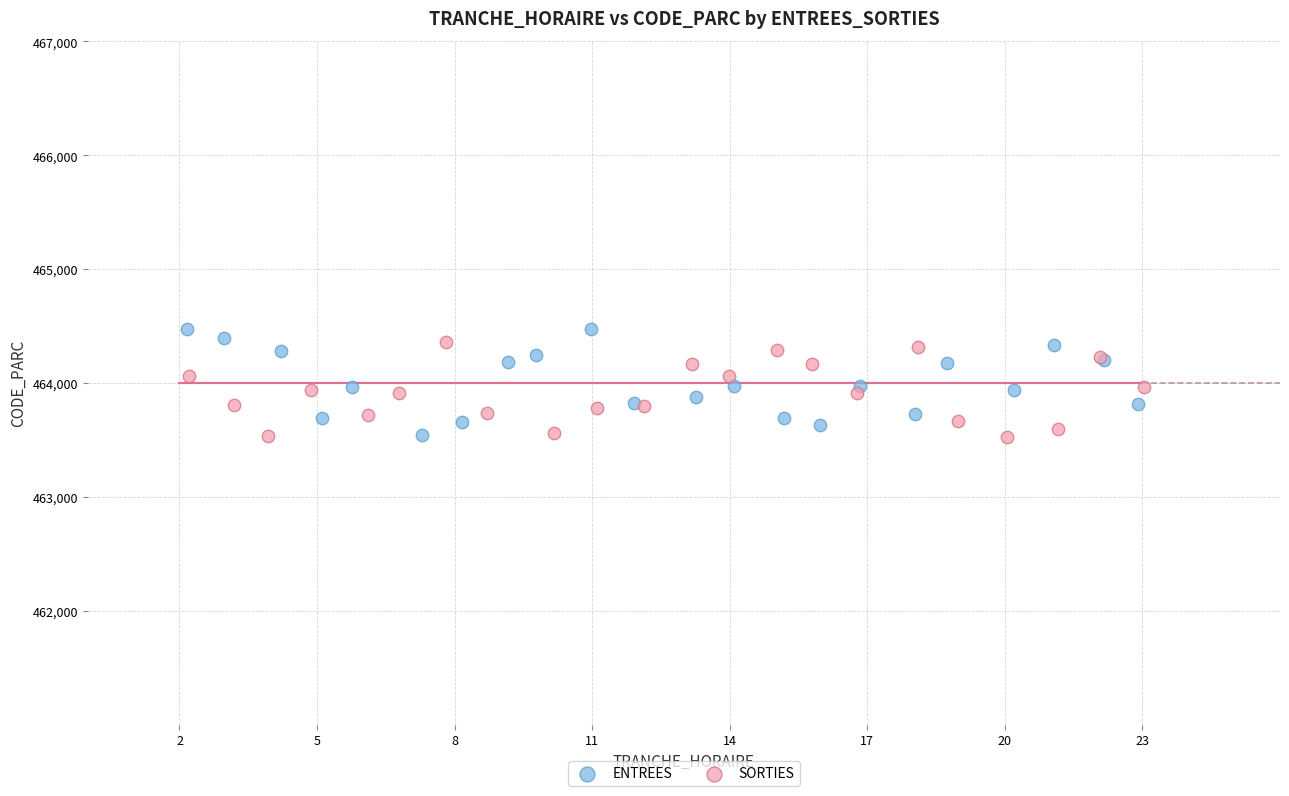

What are all the series names shown in the legend?

ENTREES, SORTIES